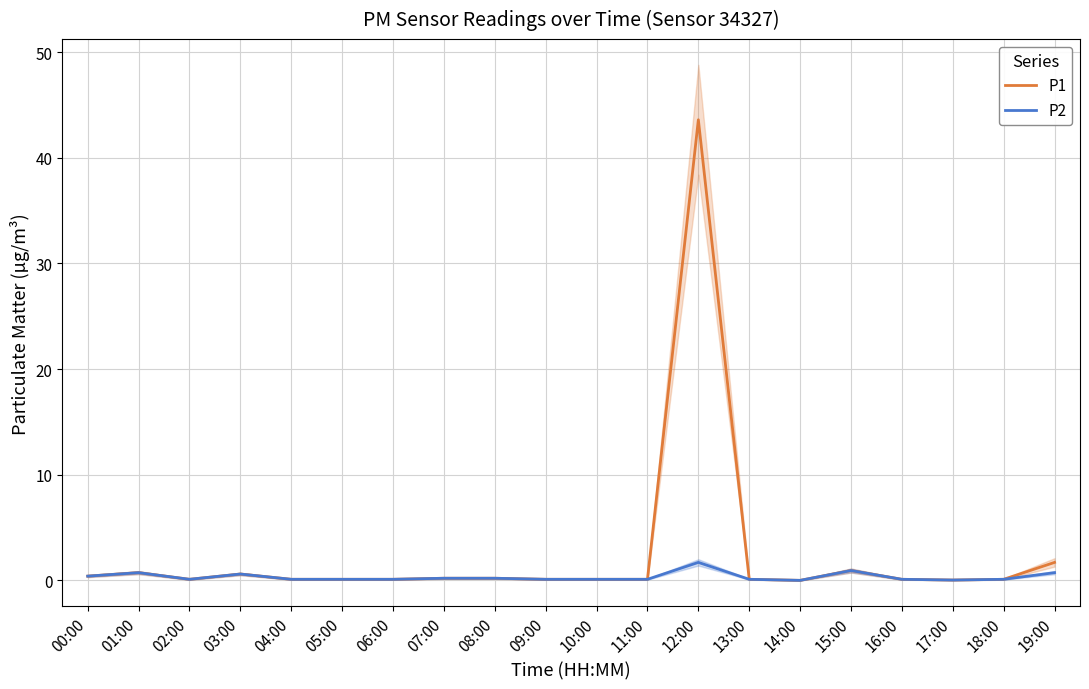

Read the P1 value at 12:00.

43.6